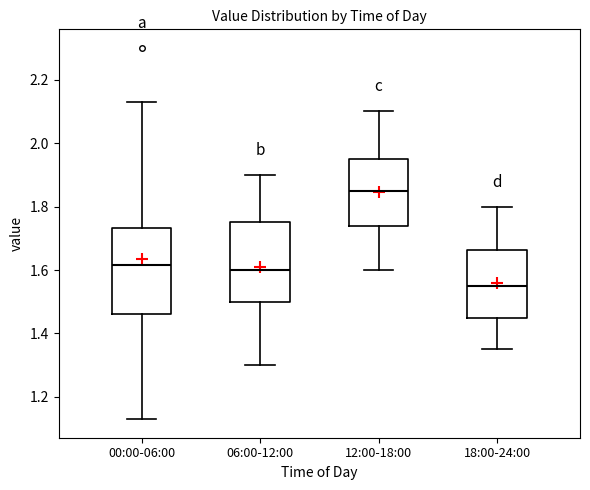

Where is the upper edge of the box for 00:00-06:00 on the y-axis? The values are not printed on the chart, so give them approximately, as read against the axis.

1.74